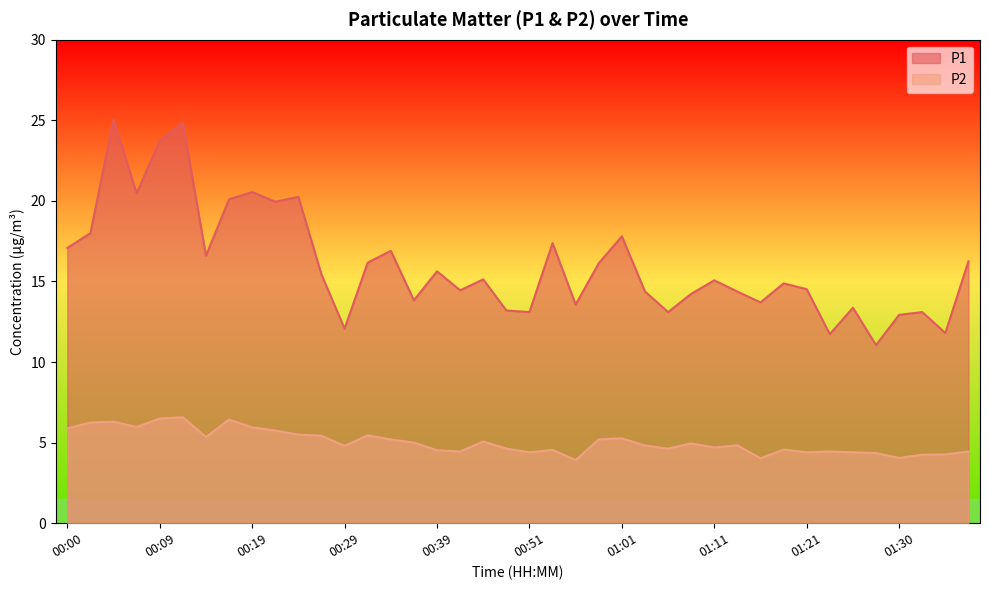

What is the label of the 12th point from the right?

01:11